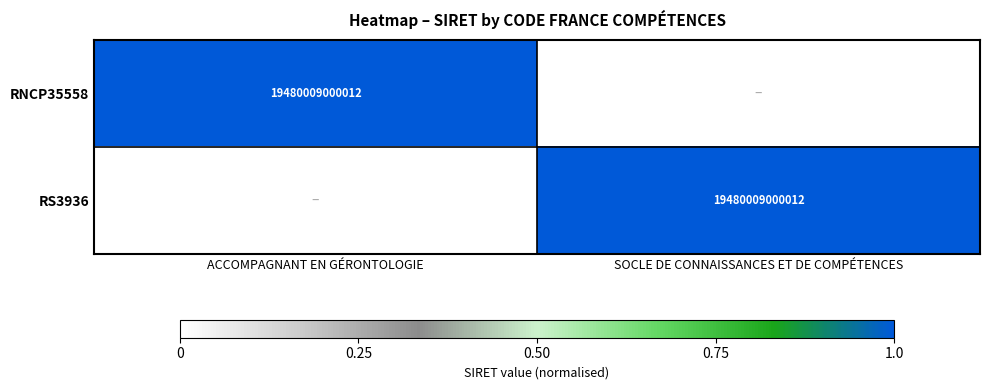

The value of RS3936 at SOCLE DE CONNAISSANCES ET DE COMPÉTENCES is 30843325746667. True or false?

False